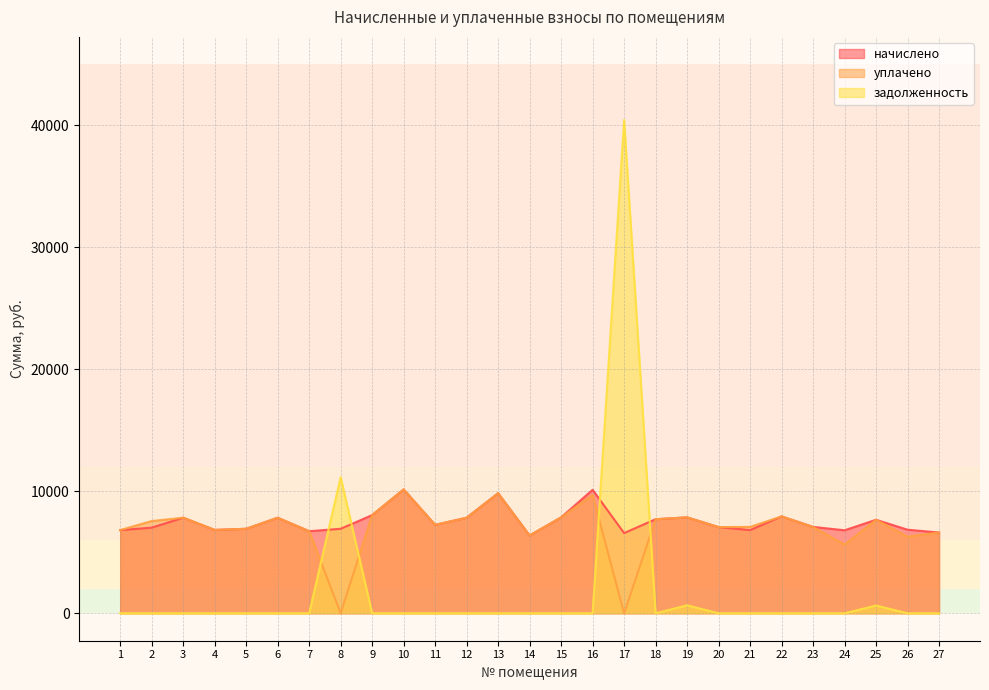

Reading left to right, list all the values displayed in this chart.

начислено: 1=6819.8	2=7019.5	3=7833.6	4=6835.2	5=6927.4	6=7833.6	7=6727.7	8=6927.5	9=8048.6	10=10153.0	11=7249.9	12=7833.6	13=9845.6	14=6374.4	15=7864.3	16=10122.2	17=6574.1	18=7710.7	19=7864.3	20=7065.6	21=6819.8	22=7941.1	23=7080.8	24=6804.4	25=7664.6	26=6850.6	27=6620.2
уплачено: 1=6819.8	2=7558.8	3=7833.6	4=6835.2	5=6927.3	6=7833.6	7=6727.7	8=0.0	9=8048.6	10=10153.0	11=7249.9	12=7833.6	13=9845.6	14=6374.4	15=7864.3	16=9700.5	17=0.0	18=7710.7	19=7864.3	20=7065.6	21=7081.8	22=7941.1	23=7080.8	24=5626.0	25=7664.6	26=6279.7	27=6620.2
задолженность: 1=0.0	2=0.0	3=0.0	4=0.0	5=0.0	6=0.0	7=0.0	8=11159.8	9=0.0	10=0.0	11=0.0	12=0.0	13=0.0	14=0.0	15=0.0	16=0.0	17=40440.1	18=0.0	19=655.4	20=0.0	21=0.0	22=0.0	23=0.0	24=0.0	25=638.7	26=0.0	27=0.0